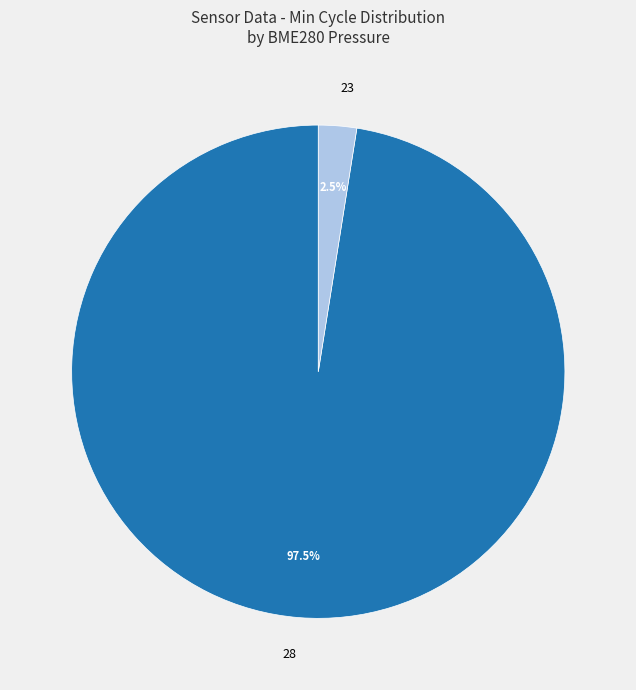

What portion of the pie excludes 23?

97.5%